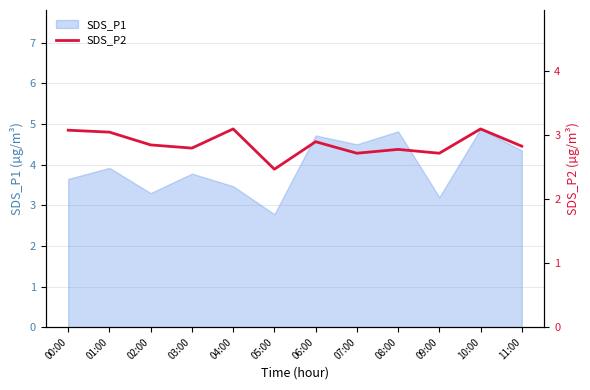

How many lines are shown in the chart?

1